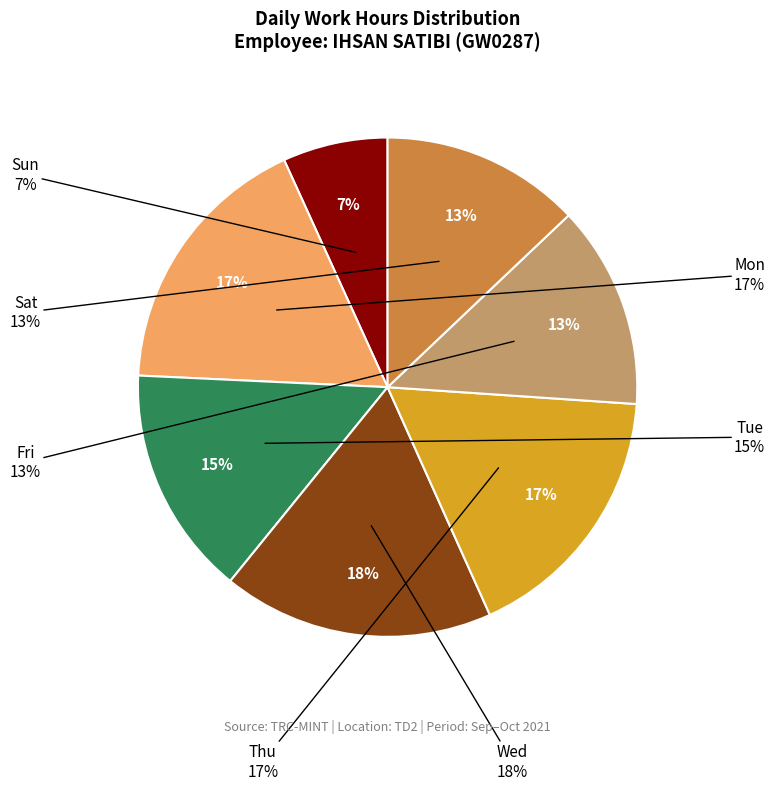

Is there a majority slice in this chart?

No